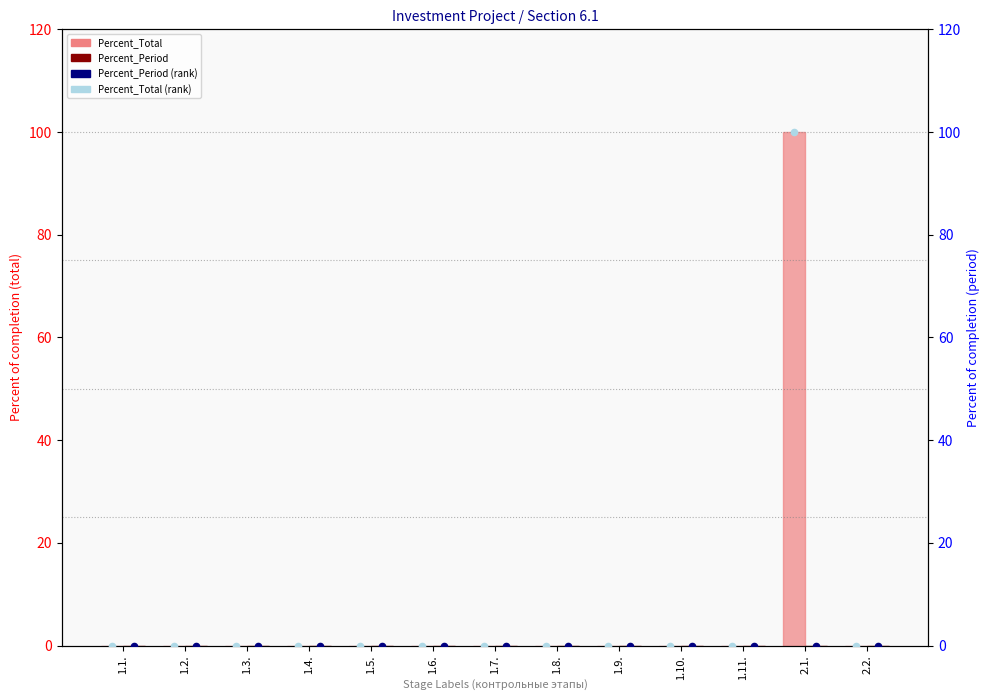

What are all the series names shown in the legend?

Percent_Total, Percent_Period, Percent_Period (rank), Percent_Total (rank)